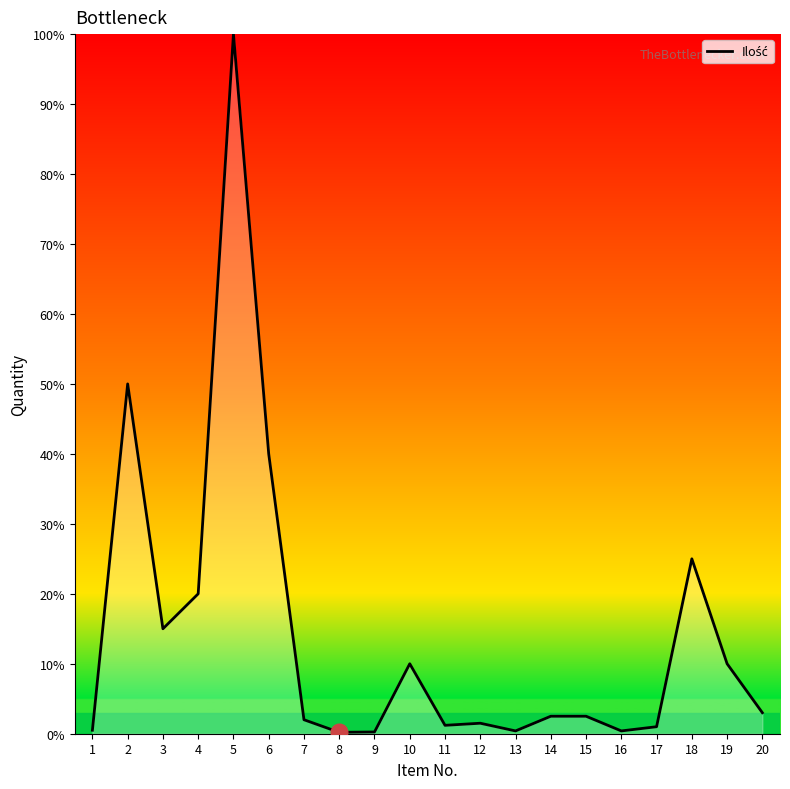

What is the difference between the maximum and minimum values?

99.8